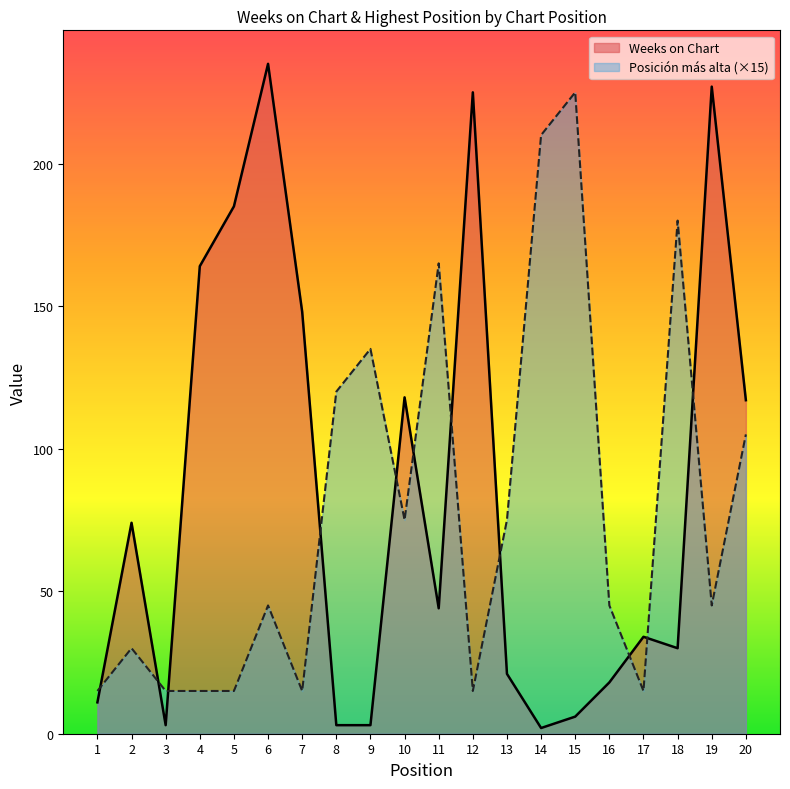

What is the maximum value shown in the chart?

235